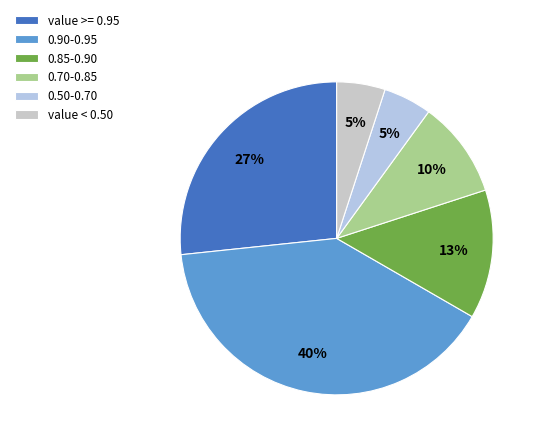

How many slices are in this pie chart?

6